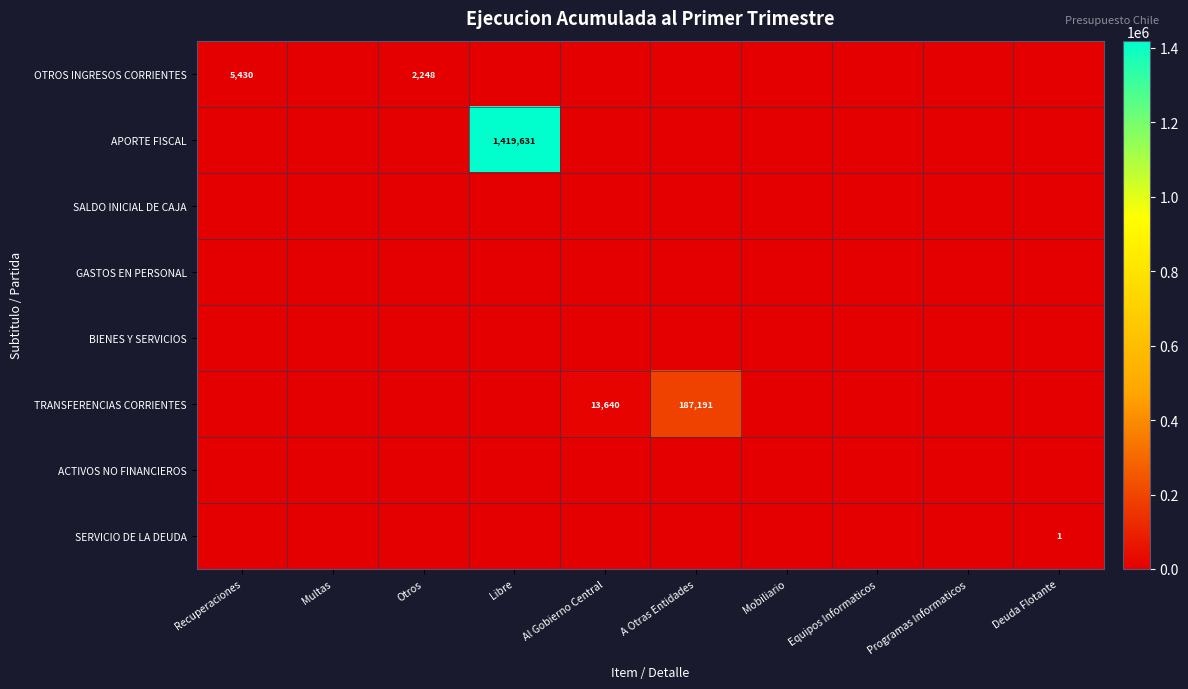

True or false: TRANSFERENCIAS CORRIENTES has a value of 13640 at Al Gobierno Central.

True